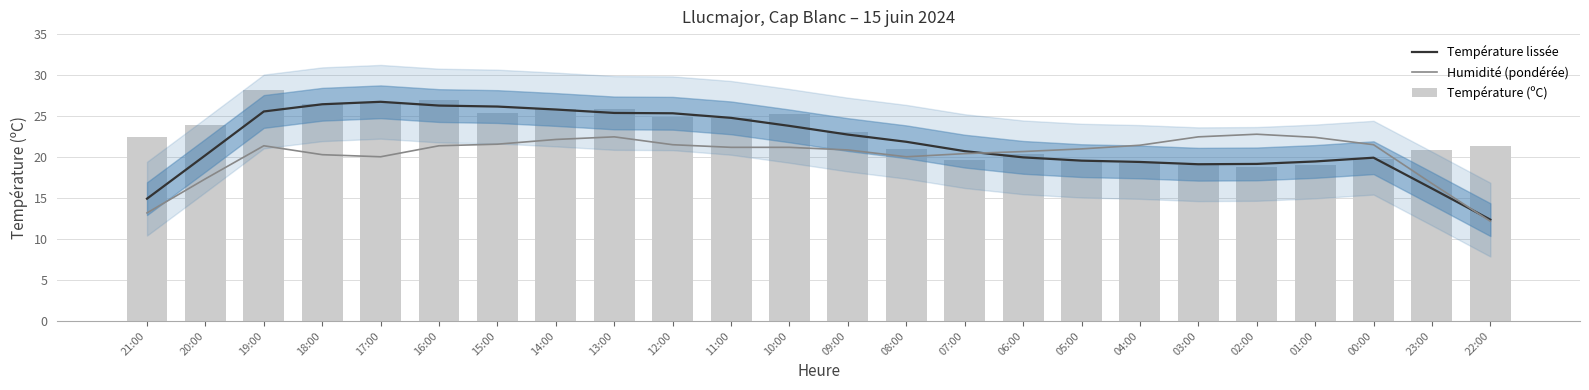

What is the difference between the second highest and second lowest values in the Humidité (pondérée) series?

9.3